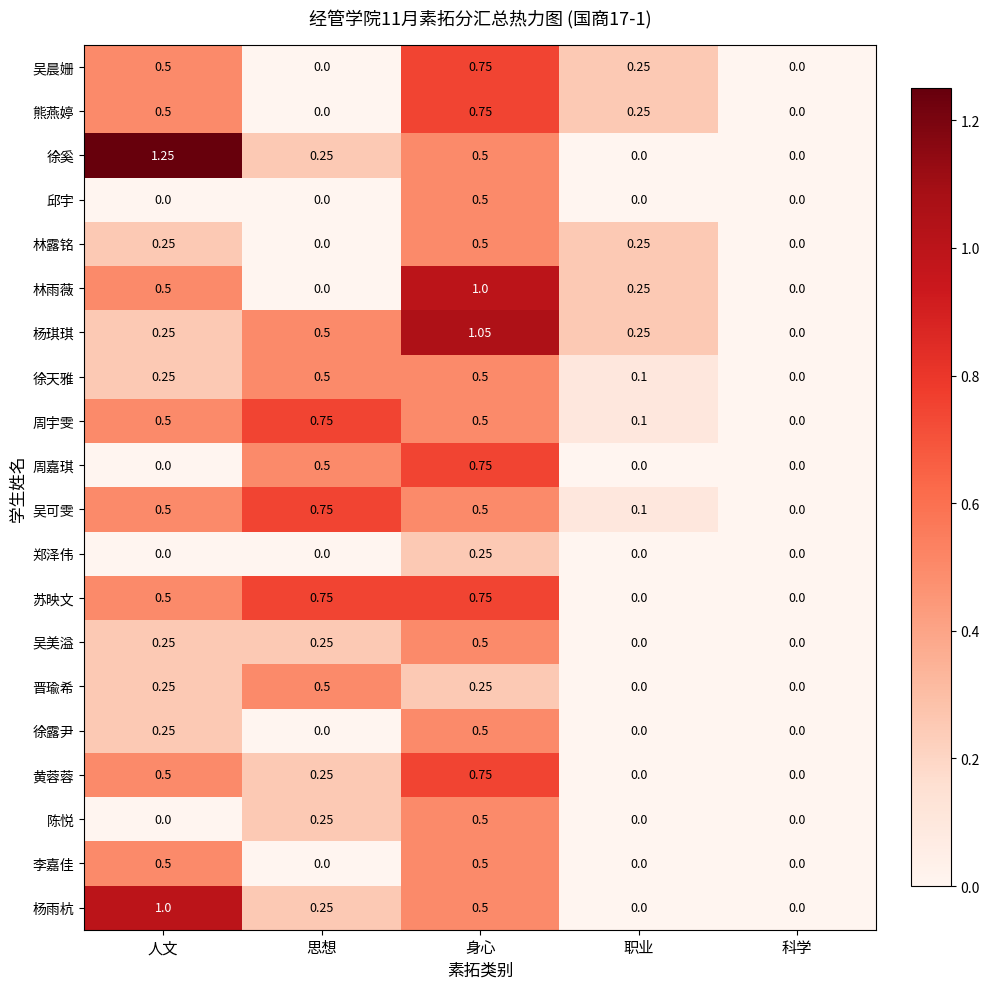

Which series changed the most between 身心 and 职业?

杨琪琪